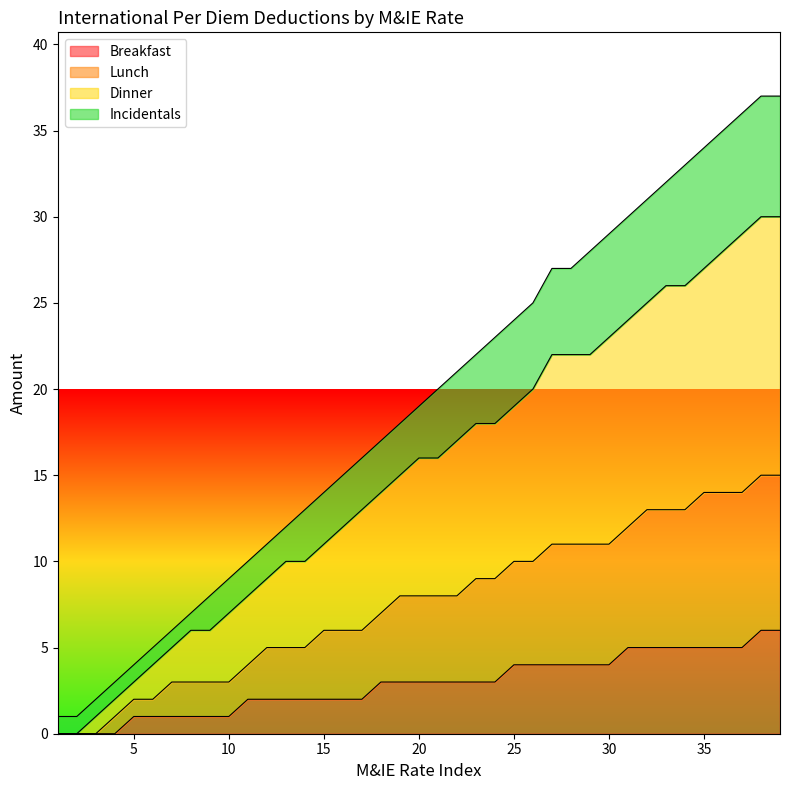

At which category is the sum across all series the highest?

38